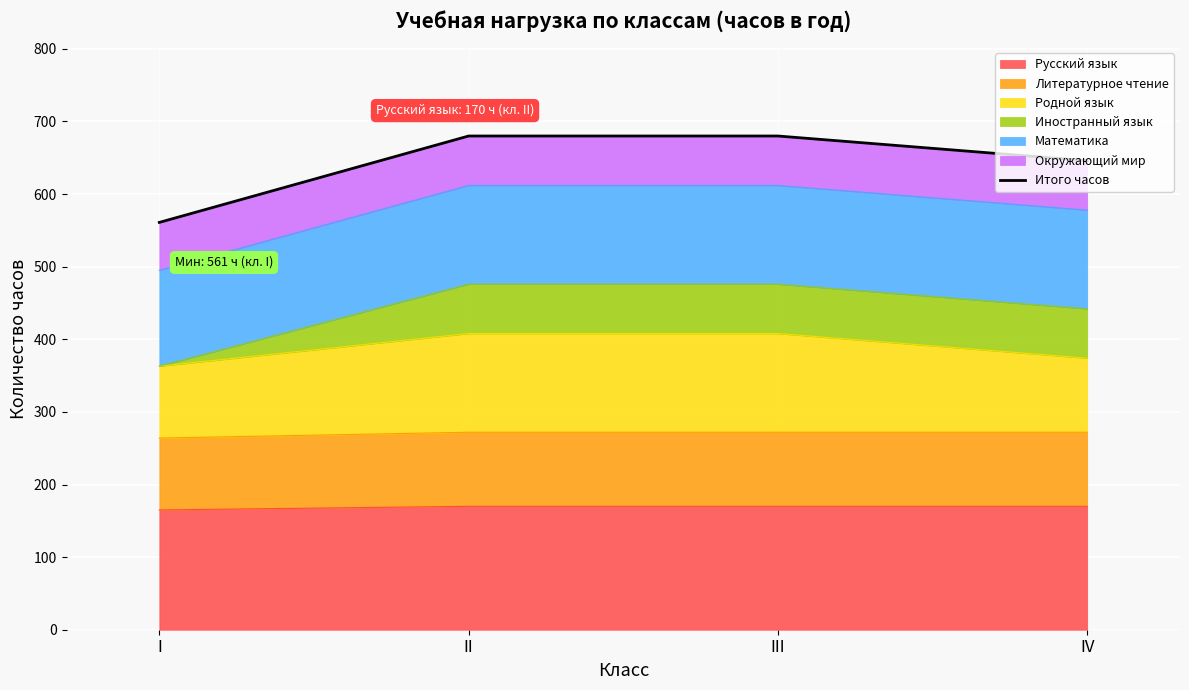

True or false: the data shows 1011 at IV.

False